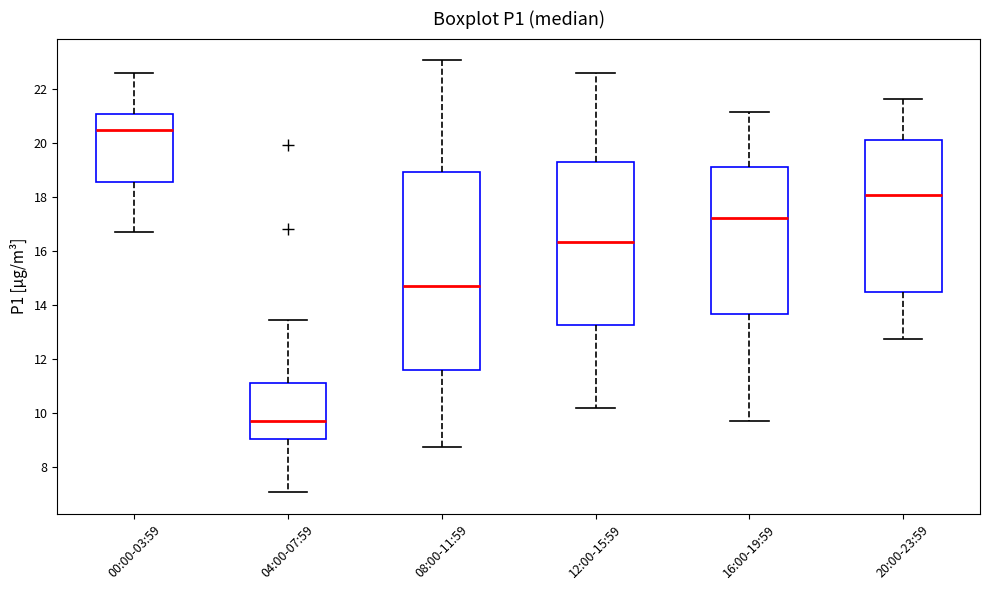

Reading left to right, transcribe this box plot: for each box, give where its median line is, the range the box spans, and where its two whiskers end, as read against the y-axis. The values are not printed on the chart, so give them approximately, as read against the axis.

00:00-03:59: median 20.4, box 18.6 to 21.0, whiskers 16.6 to 22.6
04:00-07:59: median 9.8, box 9.0 to 11.2, whiskers 7.0 to 13.4
08:00-11:59: median 14.8, box 11.6 to 19.0, whiskers 8.8 to 23.0
12:00-15:59: median 16.4, box 13.2 to 19.2, whiskers 10.2 to 22.6
16:00-19:59: median 17.2, box 13.6 to 19.0, whiskers 9.8 to 21.2
20:00-23:59: median 18.0, box 14.6 to 20.2, whiskers 12.8 to 21.6